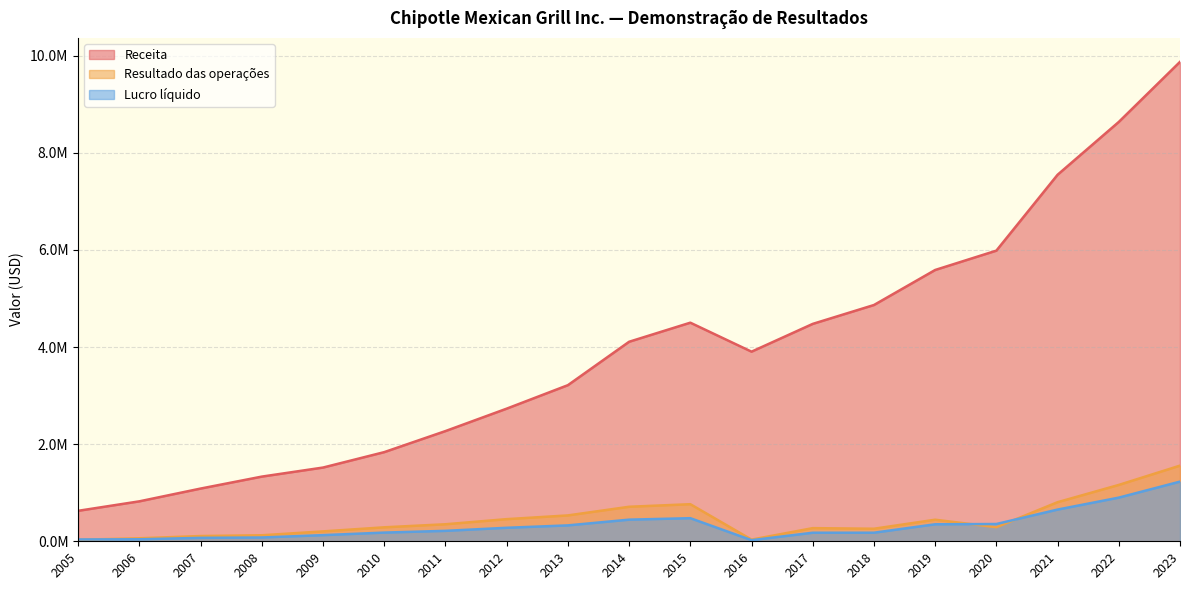

What is the approximate value of Receita at 2018, to the nearest 50?

4865000